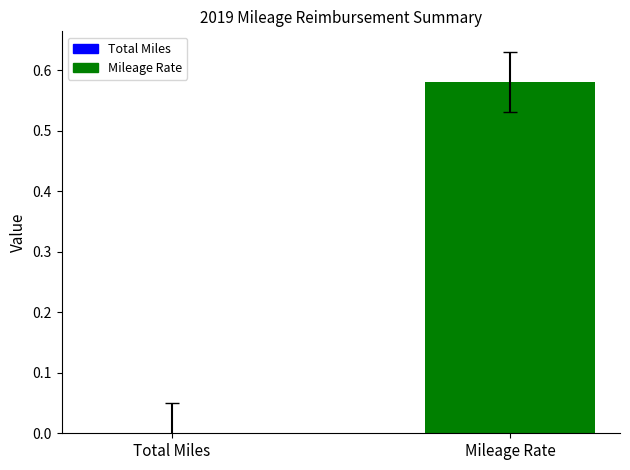

What is the average value?

0.3